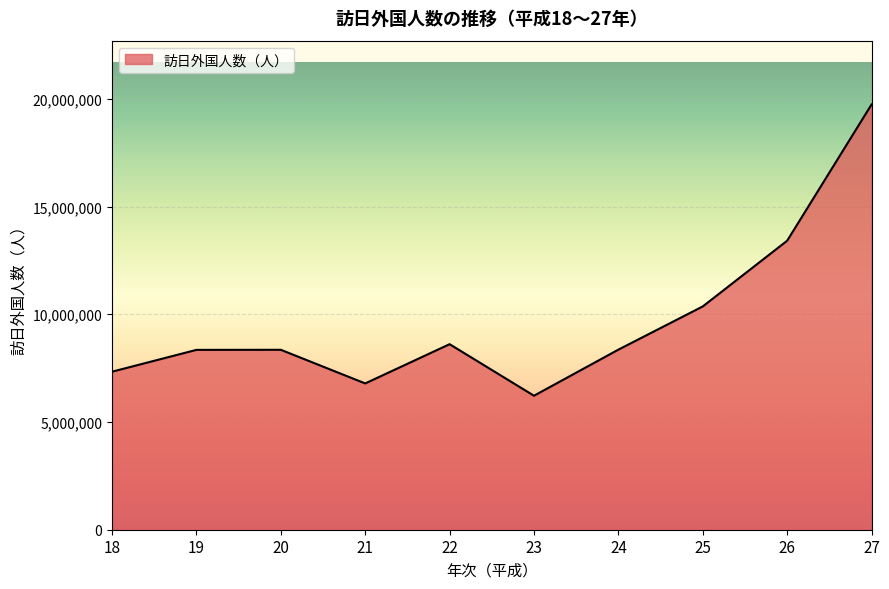

Approximately how many times larger is the value at 20 compared to 18?

1.1